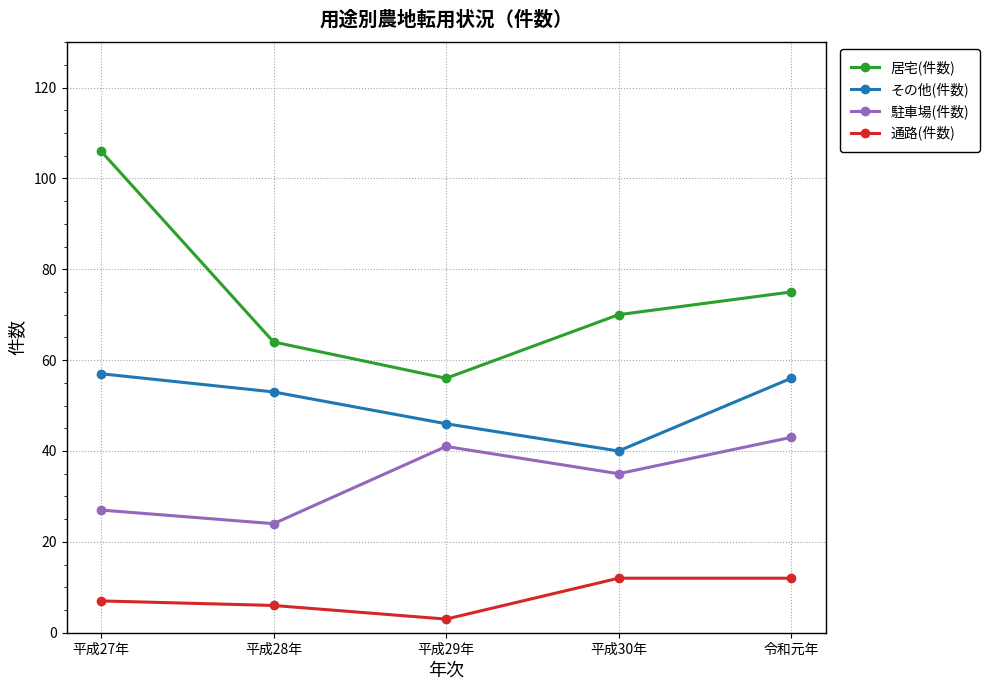

What position from the right is 平成29年?

3